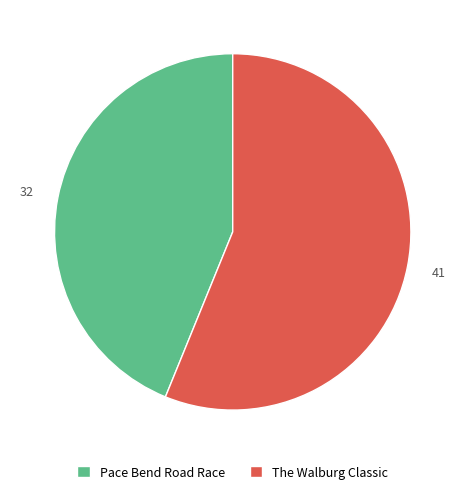

Which slice represents more than half of the pie?

The Walburg Classic